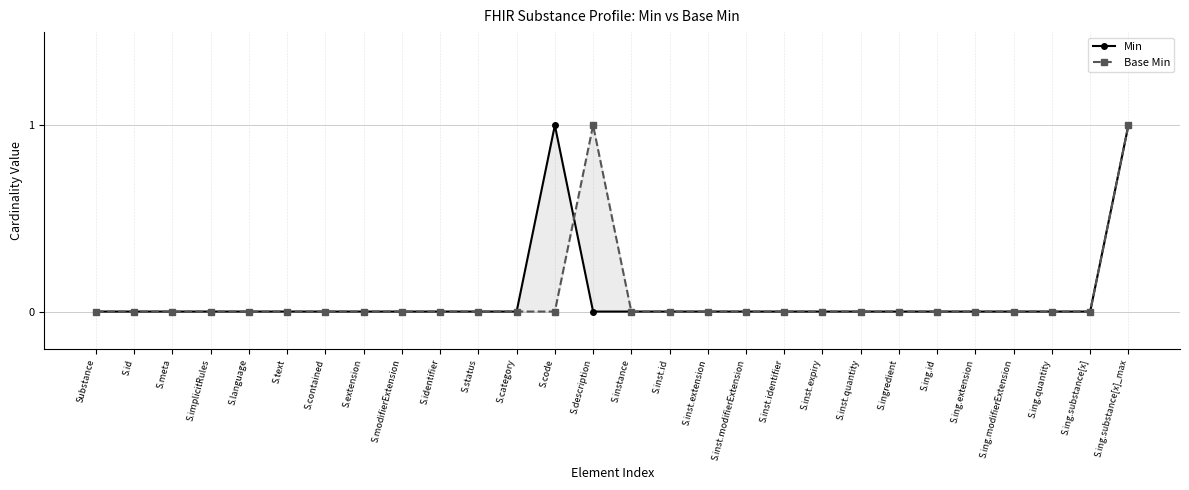

Where is Base Min nearest to the value 0?

Substance